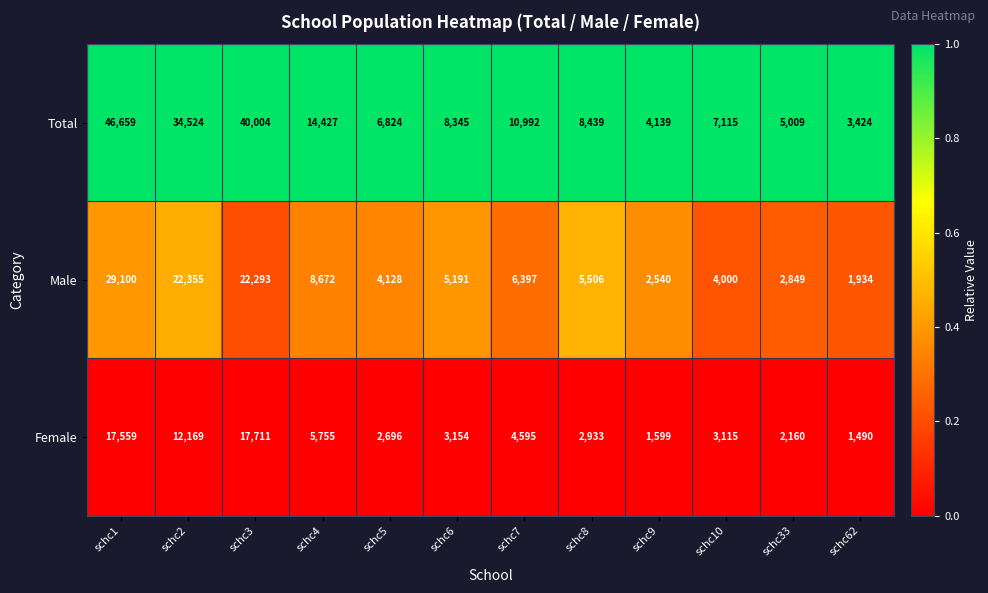

Where does the Total series first go above 8439?

schc1